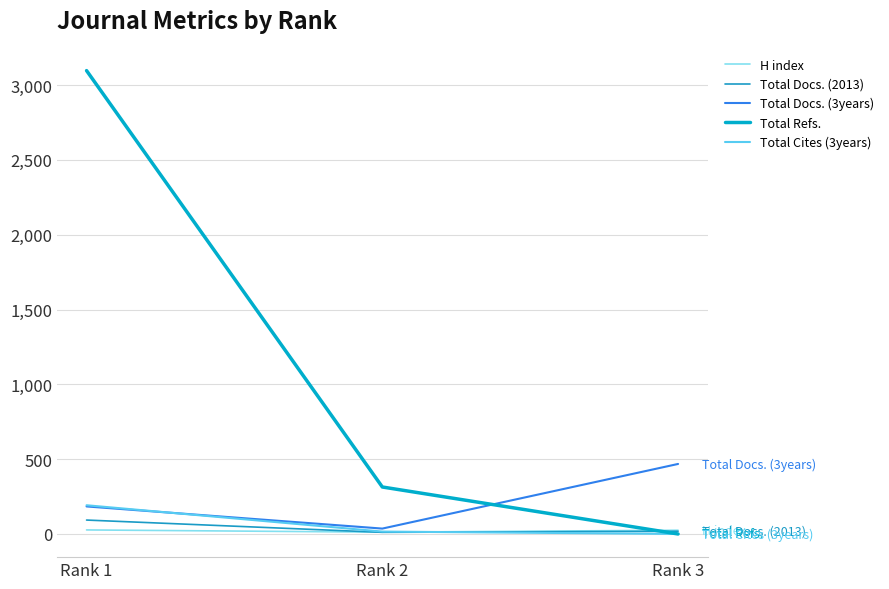

Reading left to right, transcribe all the data shown in this chart.

H index: 27	12	25
Total Docs. (2013): 93	11	18
Total Docs. (3years): 184	36	468
Total Refs.: 3097	314	0
Total Cites (3years): 192	16	0